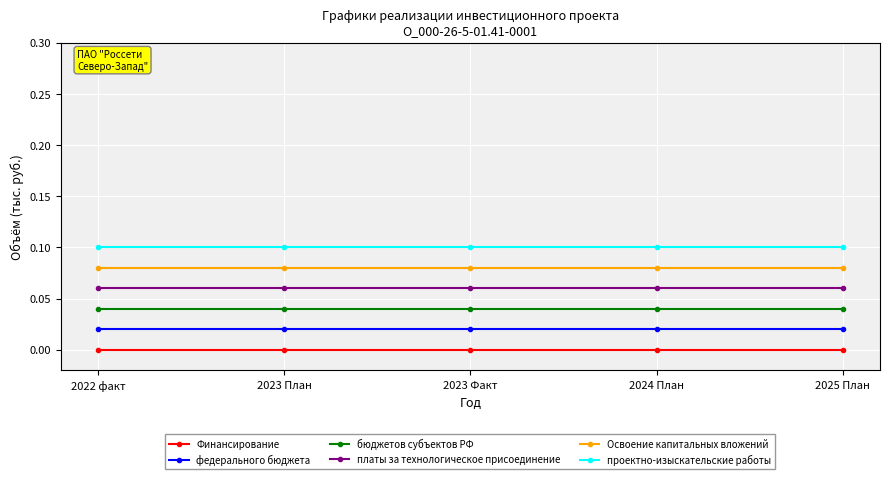

True or false: бюджетов субъектов РФ and Финансирование cross at least once.

False